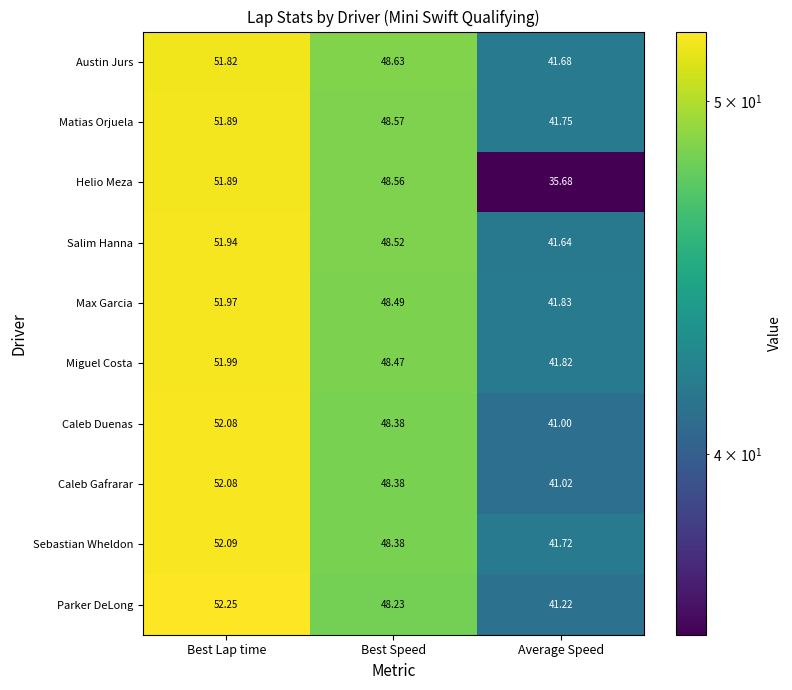

Which category has the lowest value in the Salim Hanna series?

Average Speed